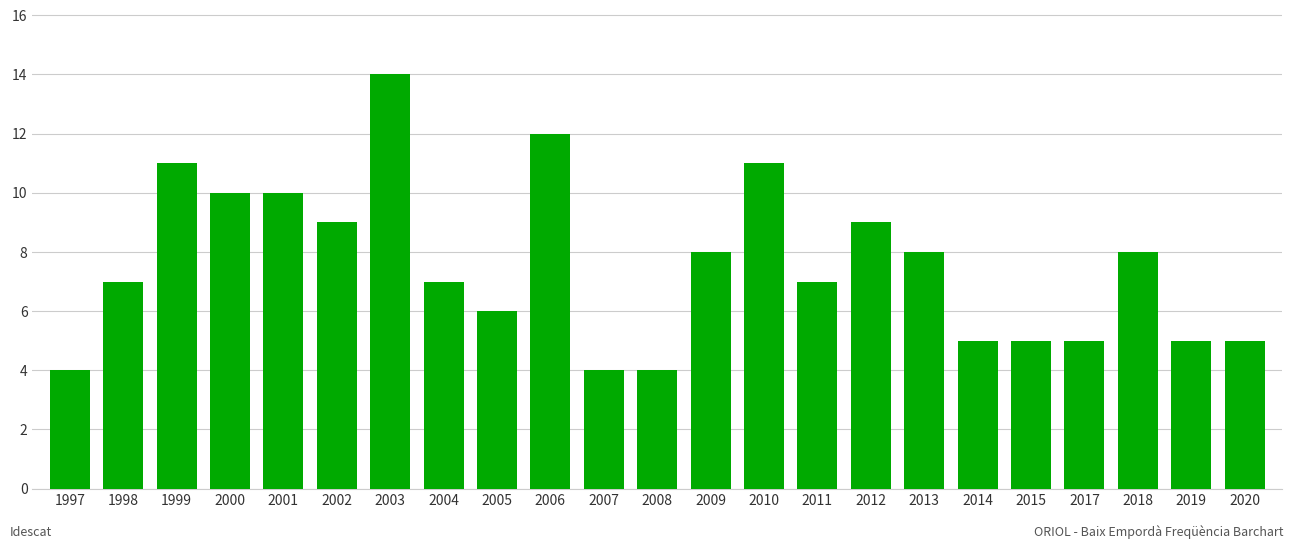

True or false: the data shows 8 at 2017.

False